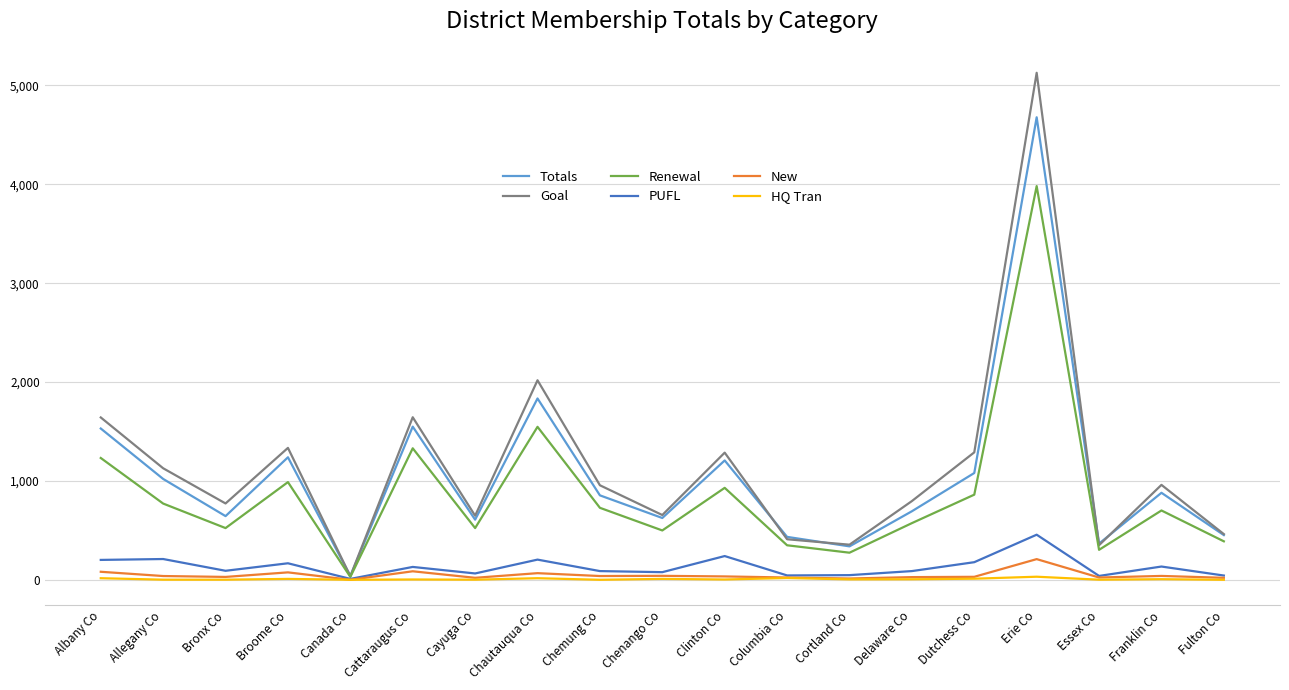

At how many categories does at least one series exceed 4626?

1